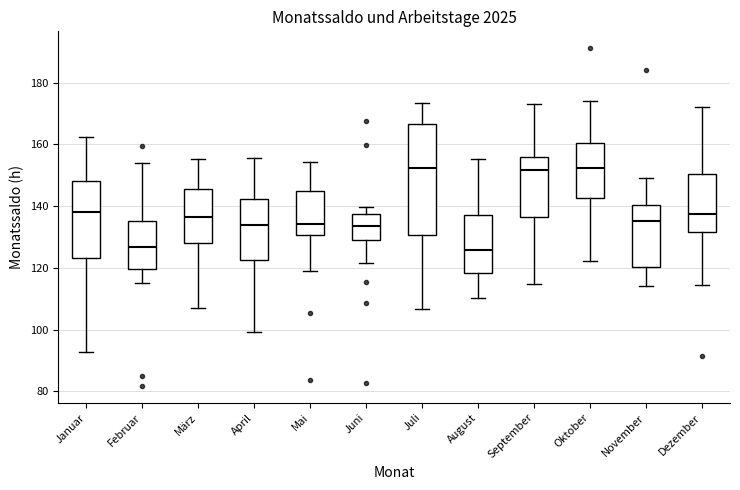

Reading left to right, transcribe this box plot: for each box, give where its median line is, the range the box spans, and where its two whiskers end, as read against the y-axis. The values are not printed on the chart, so give them approximately, as read against the axis.

Januar: median 138, box 124 to 148, whiskers 92 to 162
Februar: median 126, box 120 to 136, whiskers 116 to 154
März: median 136, box 128 to 146, whiskers 106 to 156
April: median 134, box 122 to 142, whiskers 100 to 156
Mai: median 134, box 130 to 144, whiskers 120 to 154
Juni: median 134, box 130 to 138, whiskers 122 to 140
Juli: median 152, box 130 to 166, whiskers 106 to 174
August: median 126, box 118 to 138, whiskers 110 to 156
September: median 152, box 136 to 156, whiskers 114 to 172
Oktober: median 152, box 142 to 160, whiskers 122 to 174
November: median 136, box 120 to 140, whiskers 114 to 148
Dezember: median 138, box 132 to 150, whiskers 114 to 172